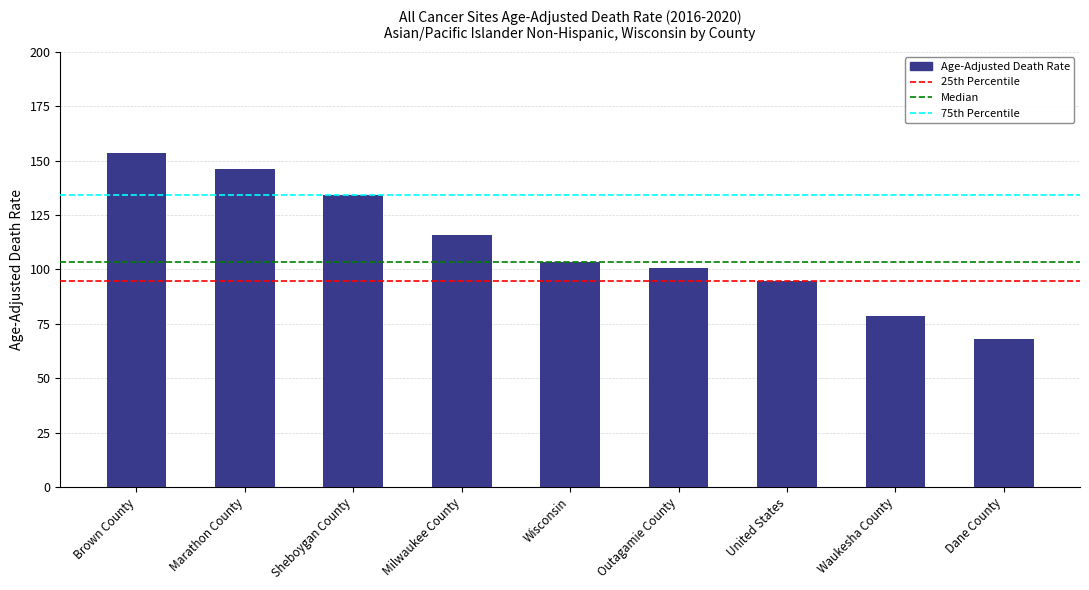

How many data points are less than 103?

4